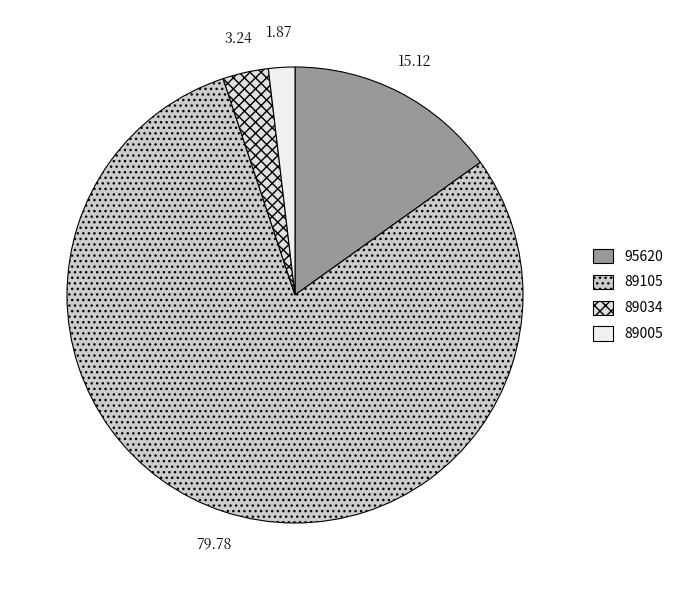

Count the number of slices in the pie.

4